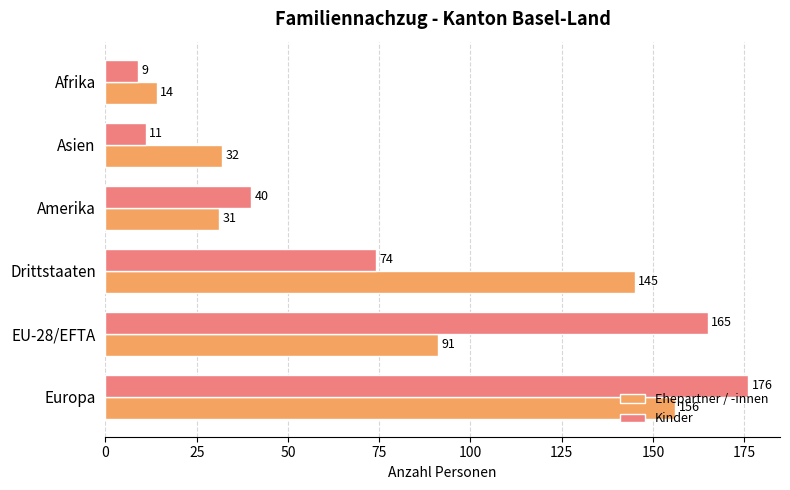

What is the maximum value shown in the chart?

176